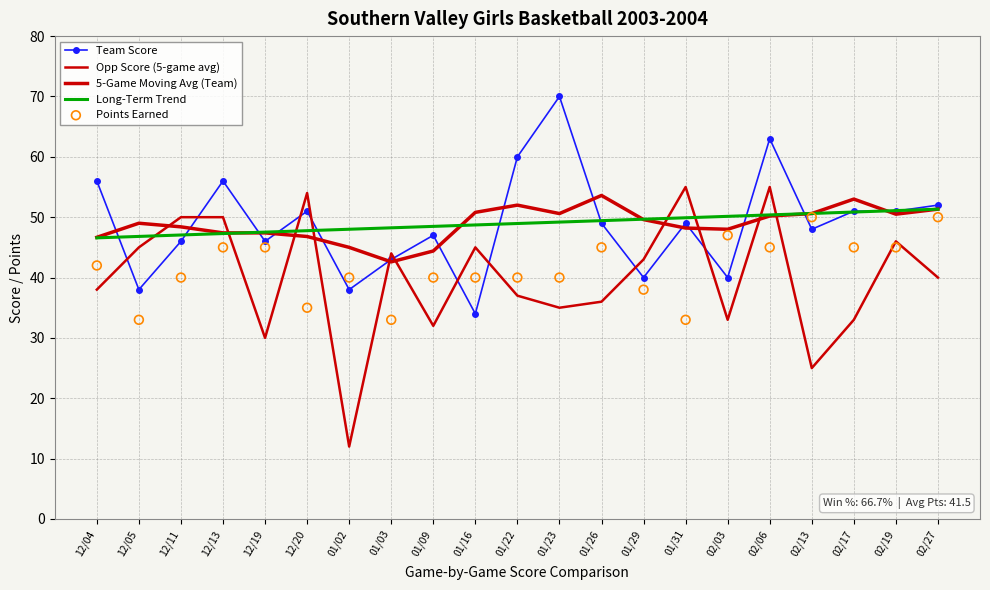

Is the value of 5-Game Moving Avg (Team) at 01/02 greater than the value of Opp Score (5-game avg) at 12/11?

No